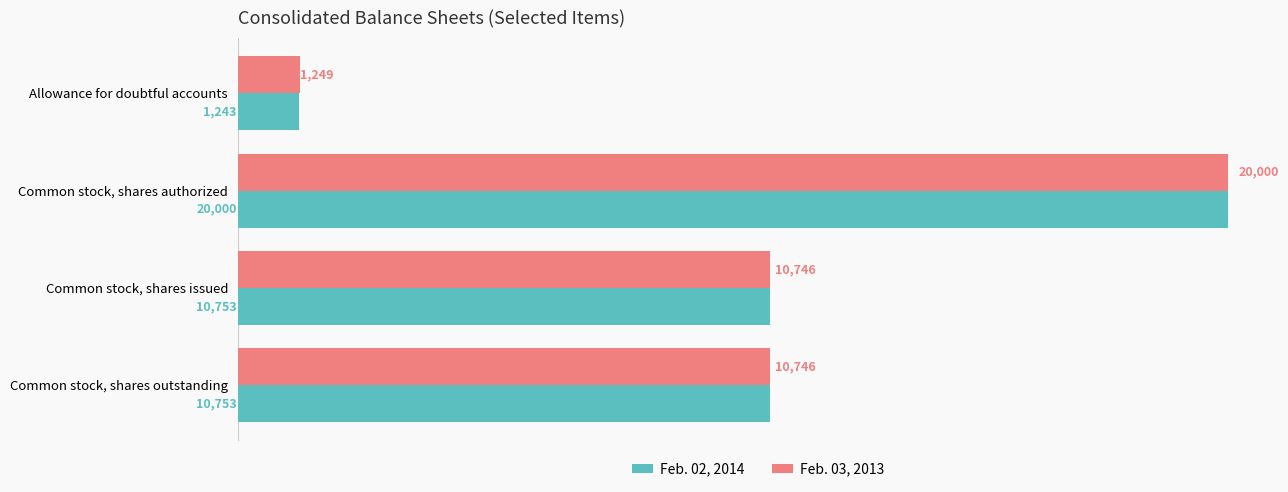

What is the minimum value shown in the chart?

1243